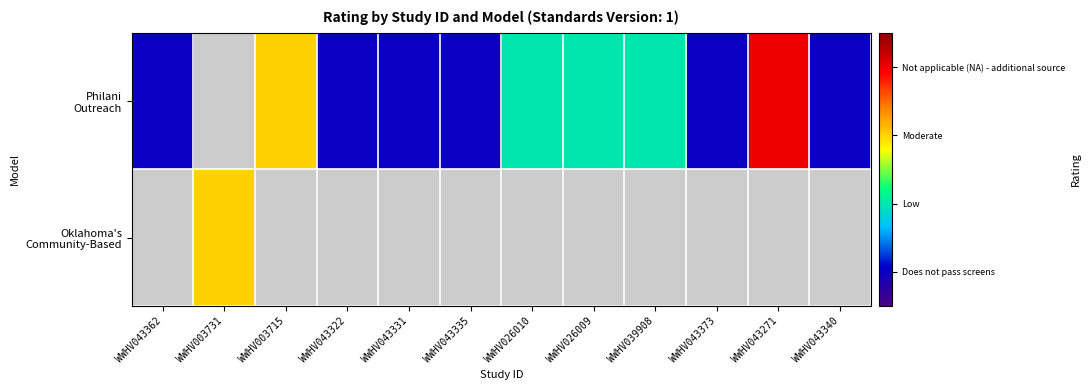

Count the number of categories in the chart.

12